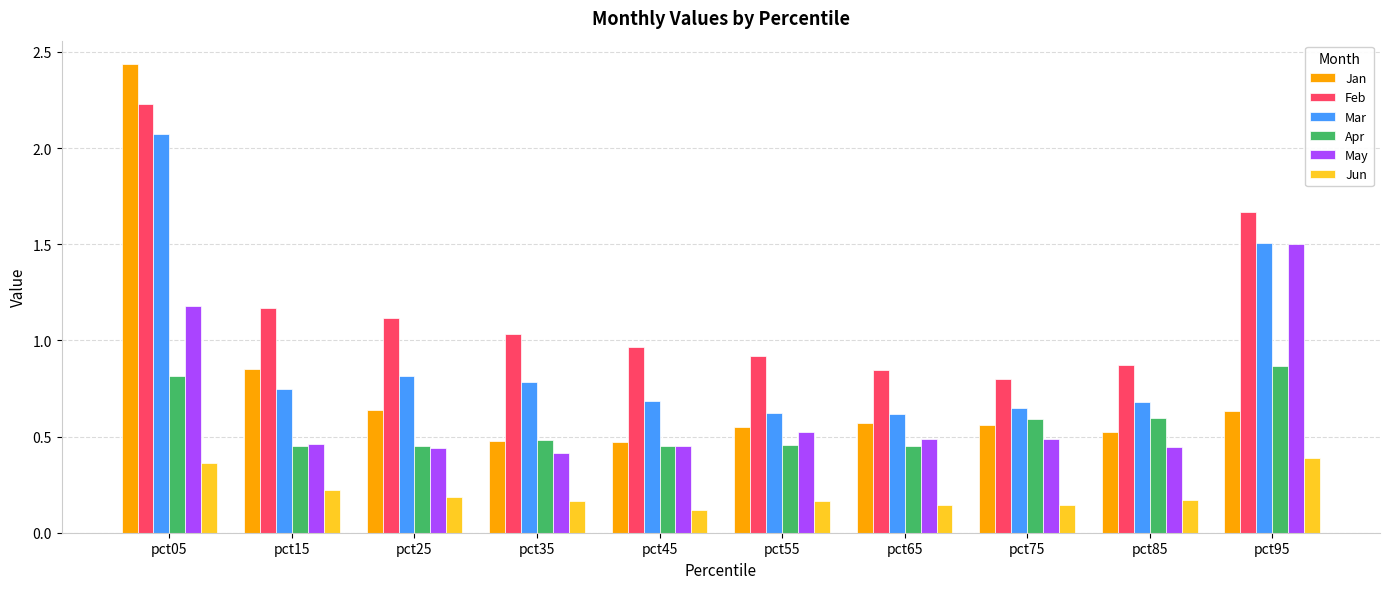

Count the May values in the range 0 to 1.

8